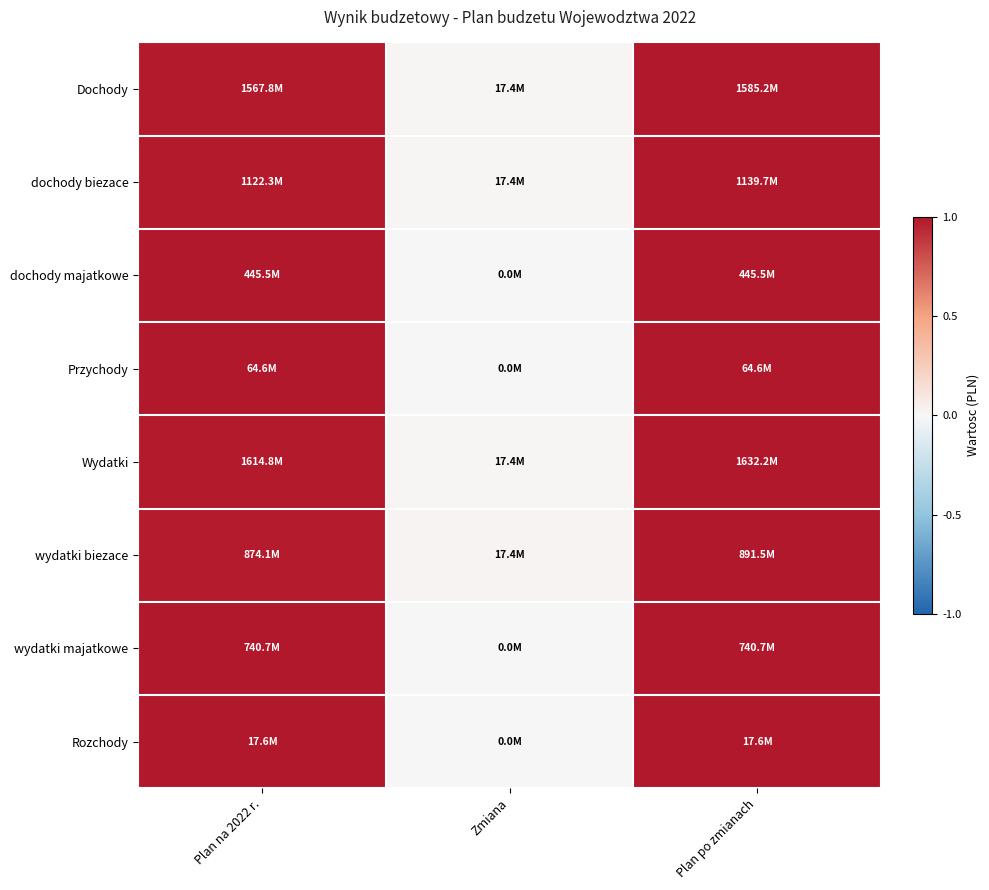

At how many categories does at least one series exceed 0?

3